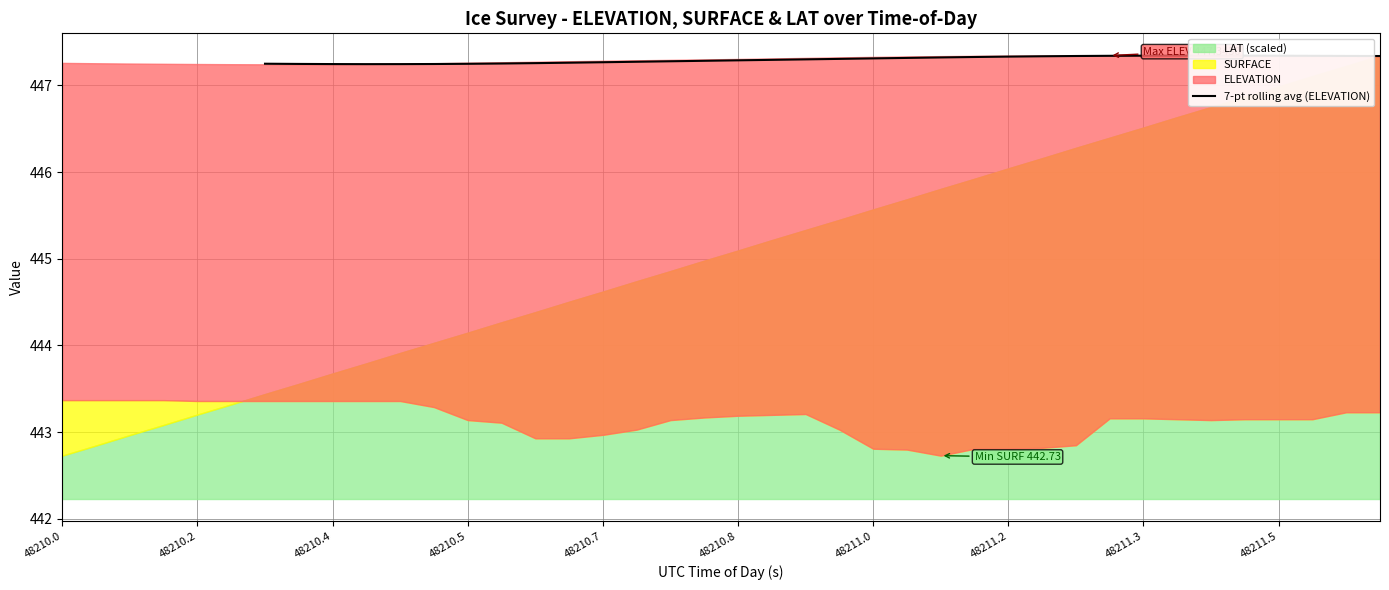

Where is the first local maximum?

34